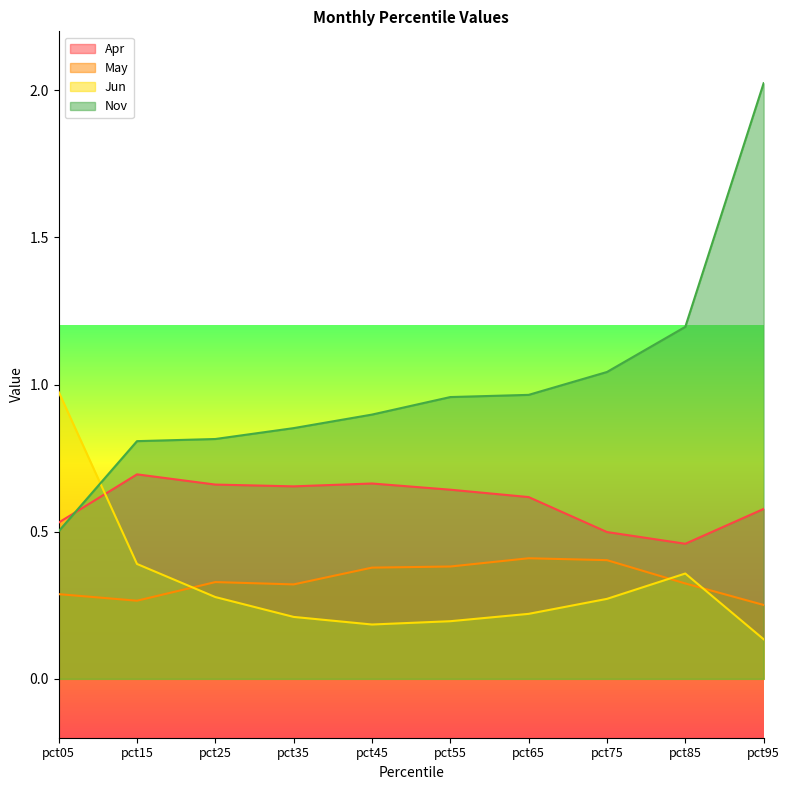

Reading left to right, extract all data points from this chart.

Apr: 0.5	0.7	0.7	0.7	0.7	0.6	0.6	0.5	0.5	0.6
May: 0.3	0.3	0.3	0.3	0.4	0.4	0.4	0.4	0.3	0.3
Jun: 1.0	0.4	0.3	0.2	0.2	0.2	0.2	0.3	0.4	0.1
Nov: 0.5	0.8	0.8	0.9	0.9	1.0	1.0	1.0	1.2	2.0